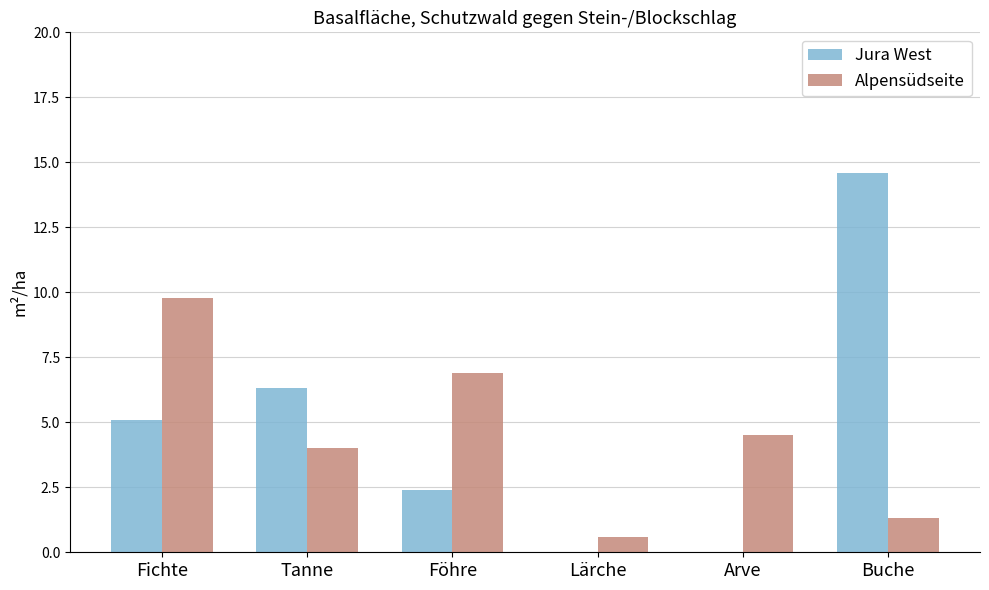

How many groups of bars are there?

6